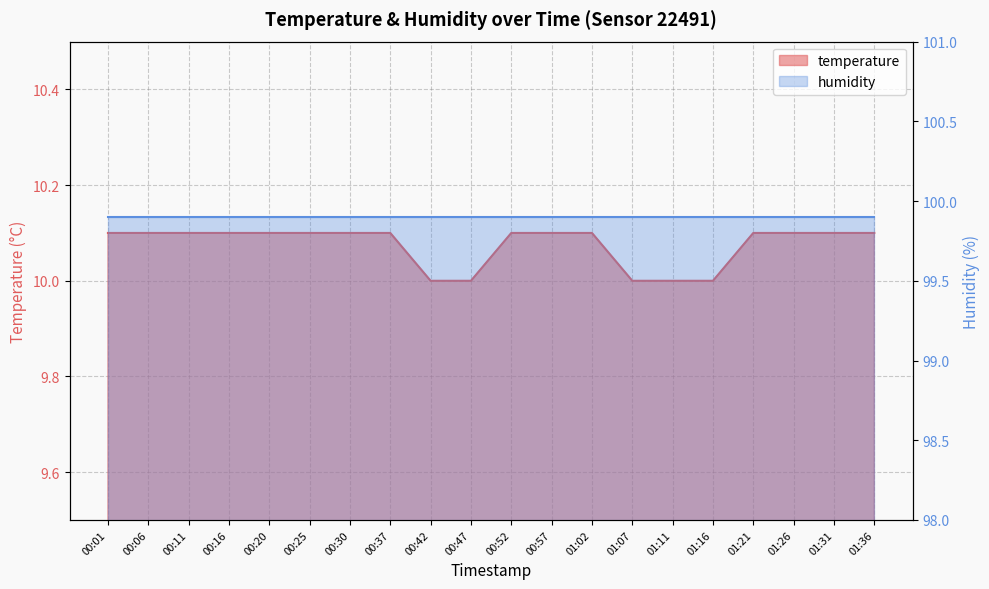

What is the approximate value at 00:42?

10.0